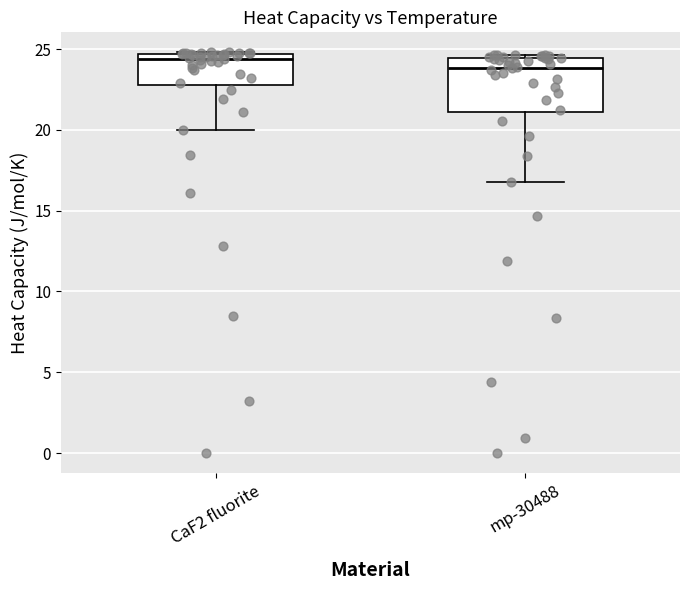

Reading left to right, transcribe this box plot: for each box, give where its median line is, the range the box spans, and where its two whiskers end, as read against the y-axis. The values are not printed on the chart, so give them approximately, as read against the axis.

CaF2 fluorite: median 24.5 (just below the box's upper edge), box 23.0 to 24.5, whiskers 20.0 to 25.0
mp-30488: median 24.0, box 21.0 to 24.5, whiskers 17.0 to 24.5 (just above the box's upper edge)